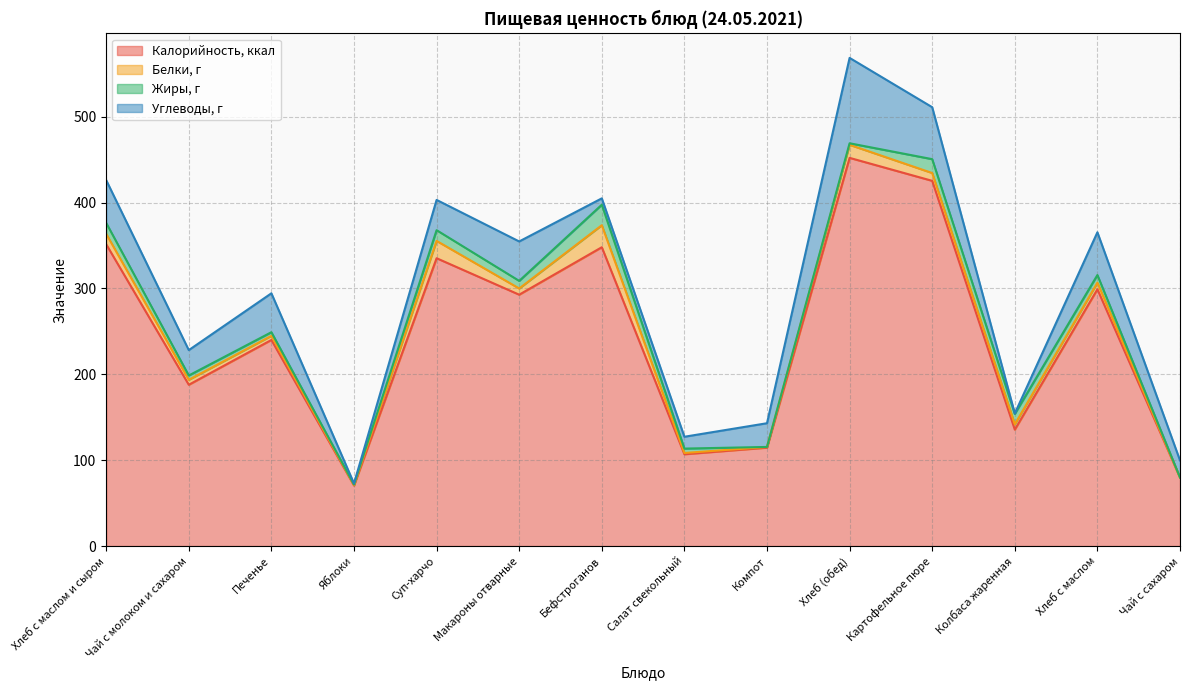

How many values in the Углеводы, г series exceed 35?

7